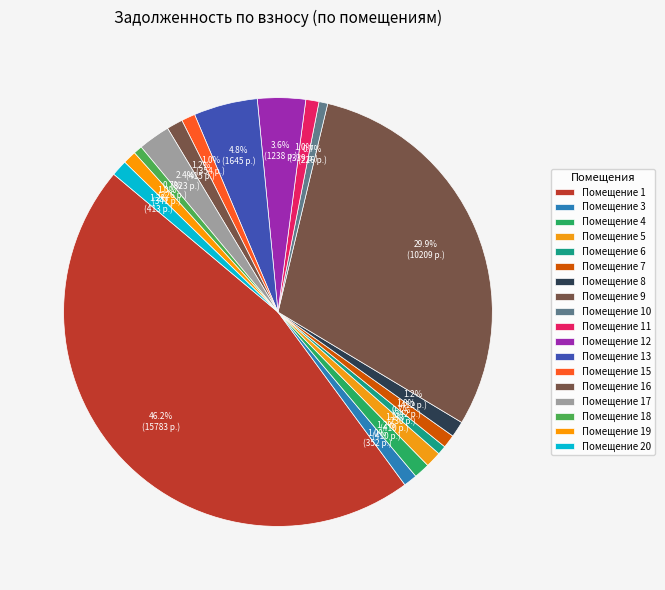

Count the number of slices in the pie.

18